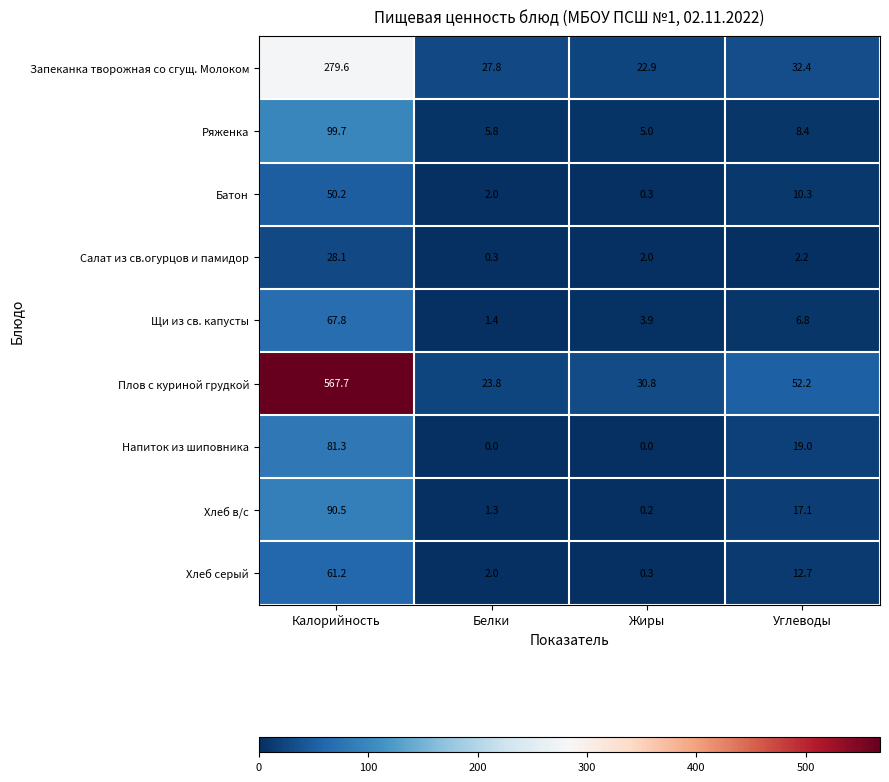

Between Белки and Углеводы, which series saw the biggest shift?

Плов с куриной грудкой